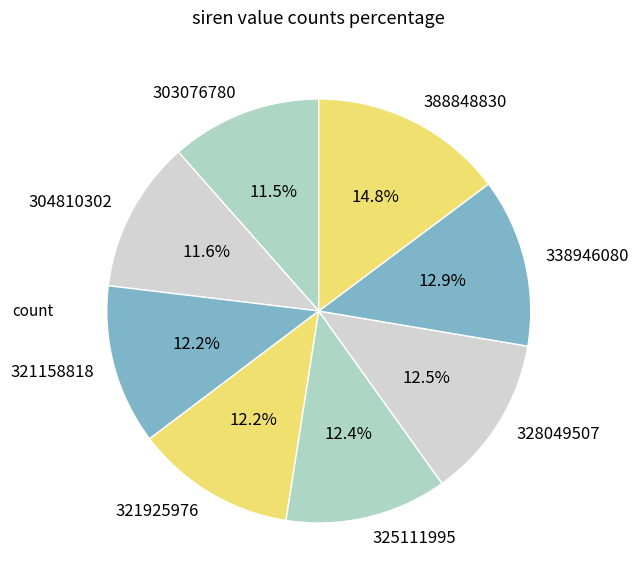

To the nearest percent, what is the average slice percentage?

12%